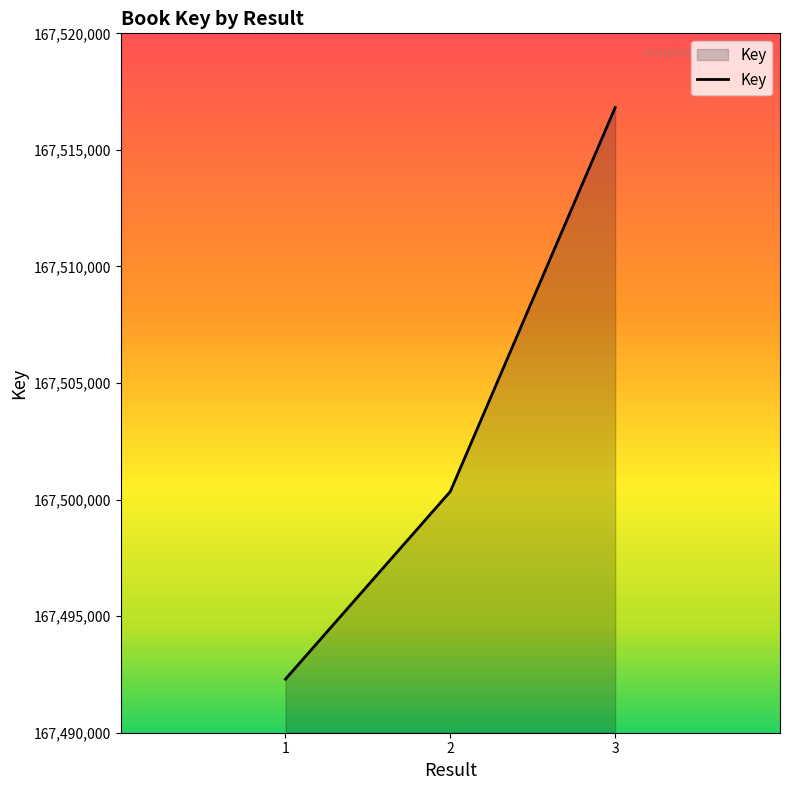

What is the sum of the values at 1 and 3?

335009115